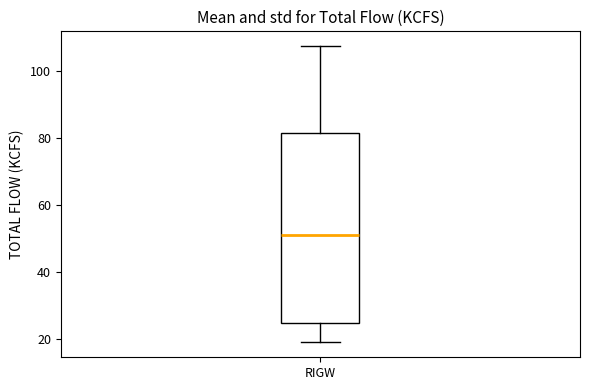

Read this box plot against the y-axis: the position of the median line, the range covered by the box, and the ends of both whiskers. The values are not printed on the chart, so give them approximately, as read against the axis.

median 52, box 26 to 82, whiskers 20 to 108